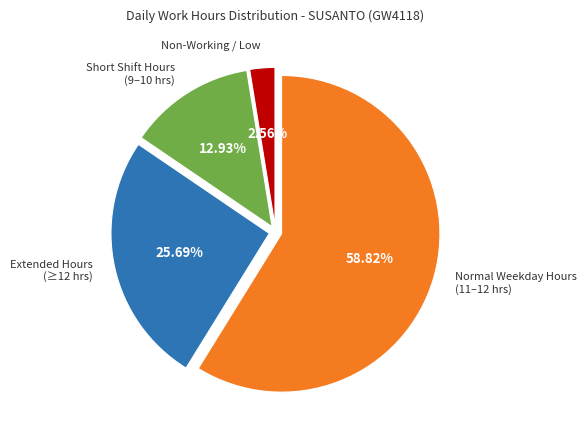

Count the number of slices in the pie.

4